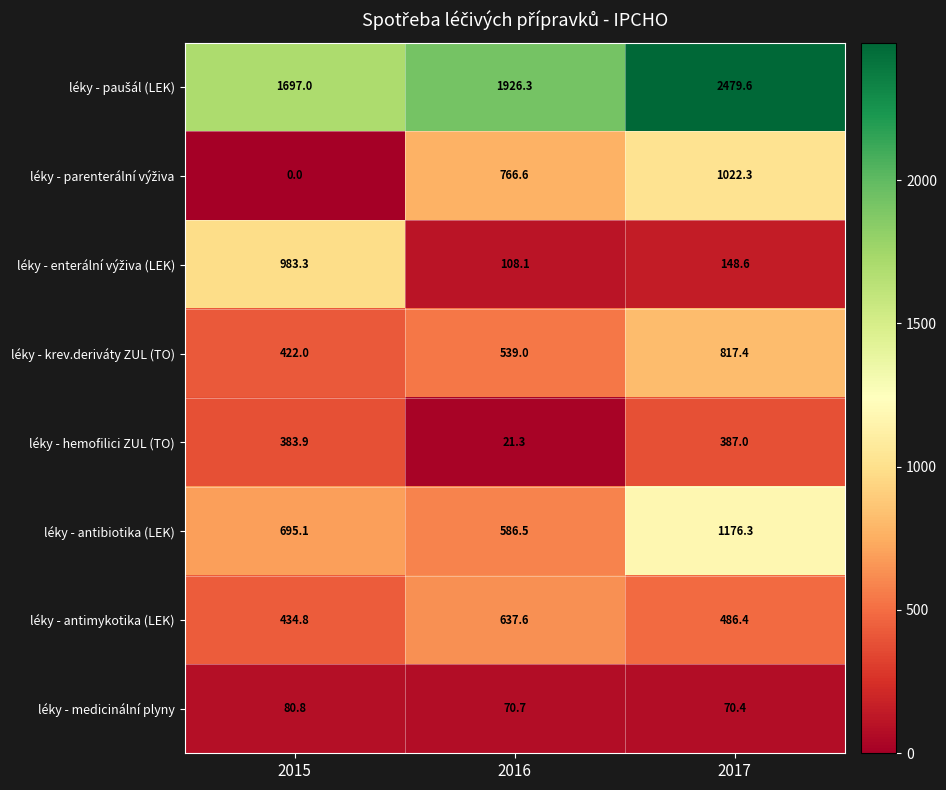

The léky - antimykotika (LEK) series shows 633.1 at 2017. True or false?

False